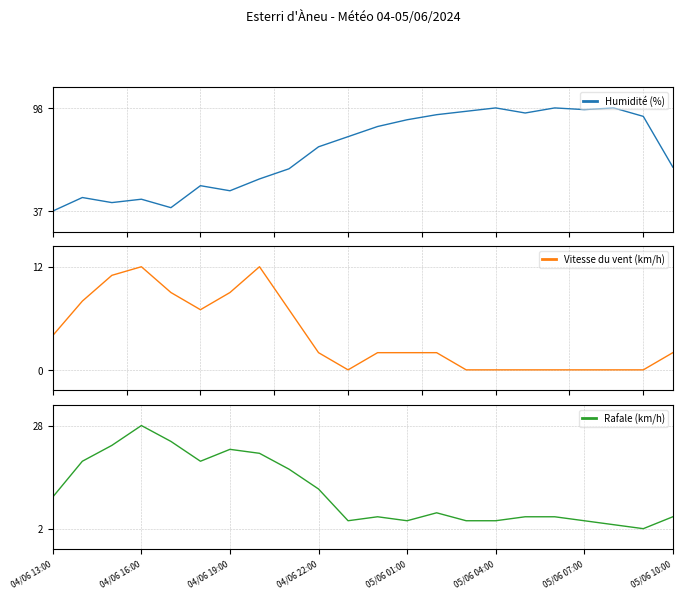

Is this an area chart (filled region under the line)?

No